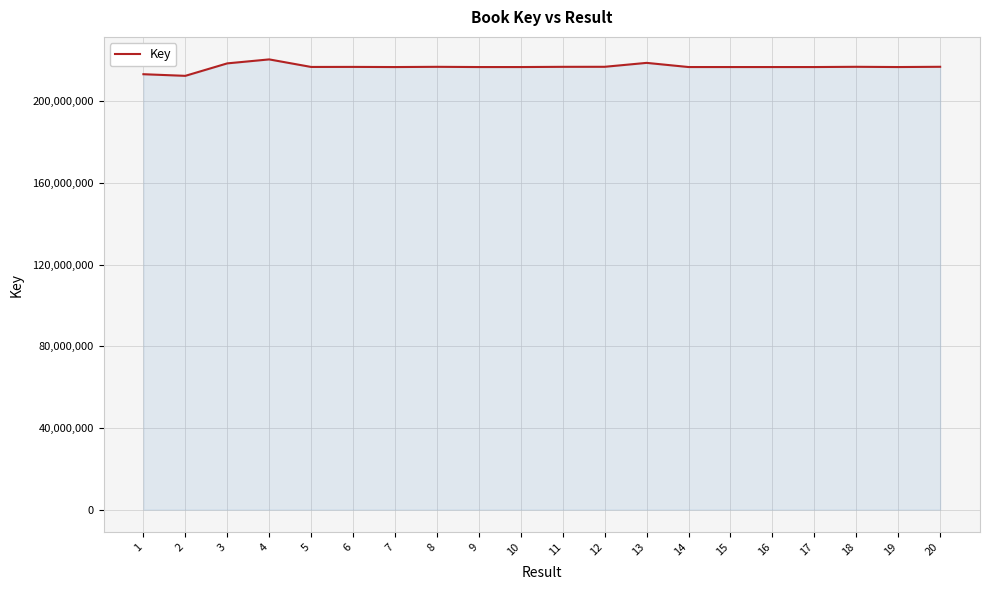

What is the minimum value shown in the chart?

212465118